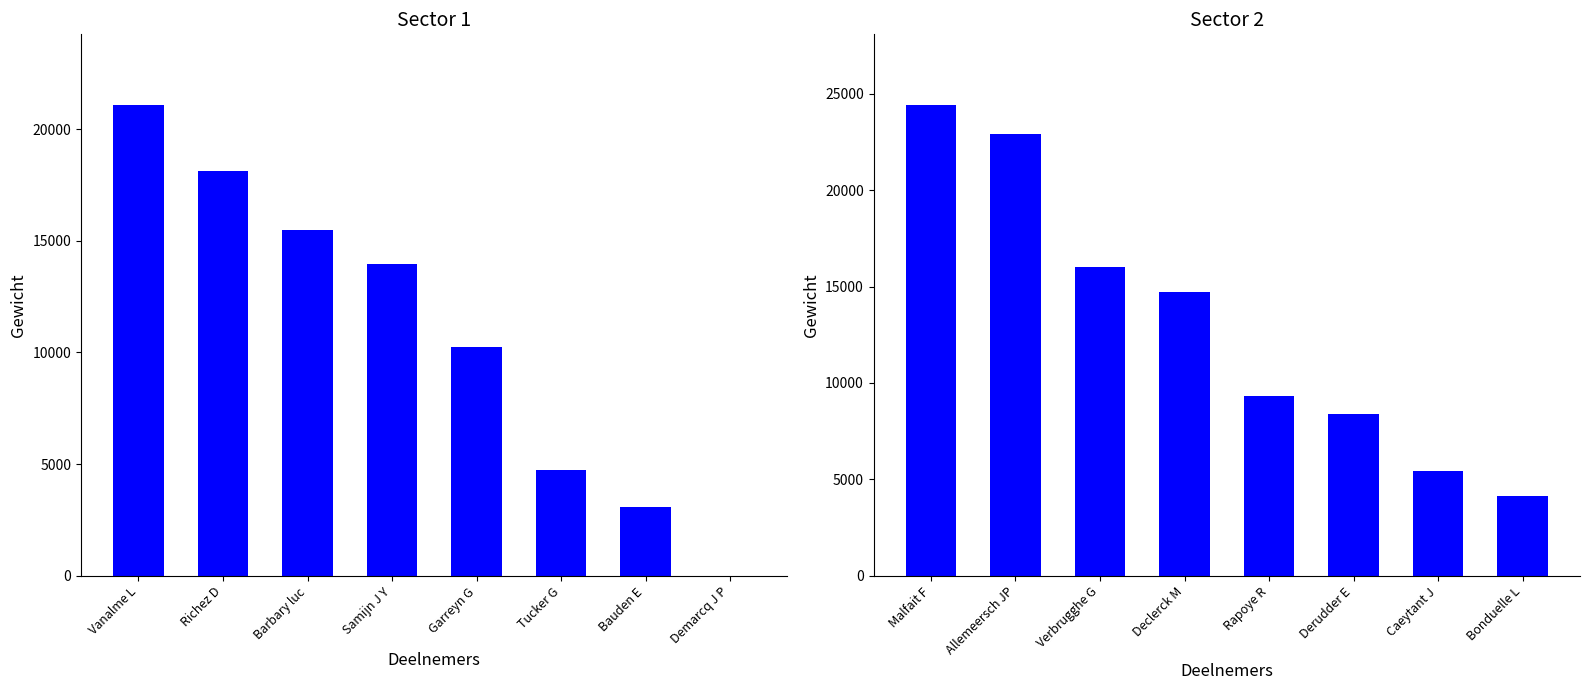

Rank the categories by value from highest to lowest.

Malfait F, Allemeersch JP, Verbrugghe G, Declerck M, Rapoye R, Derudder E, Caeytant J, Bonduelle L